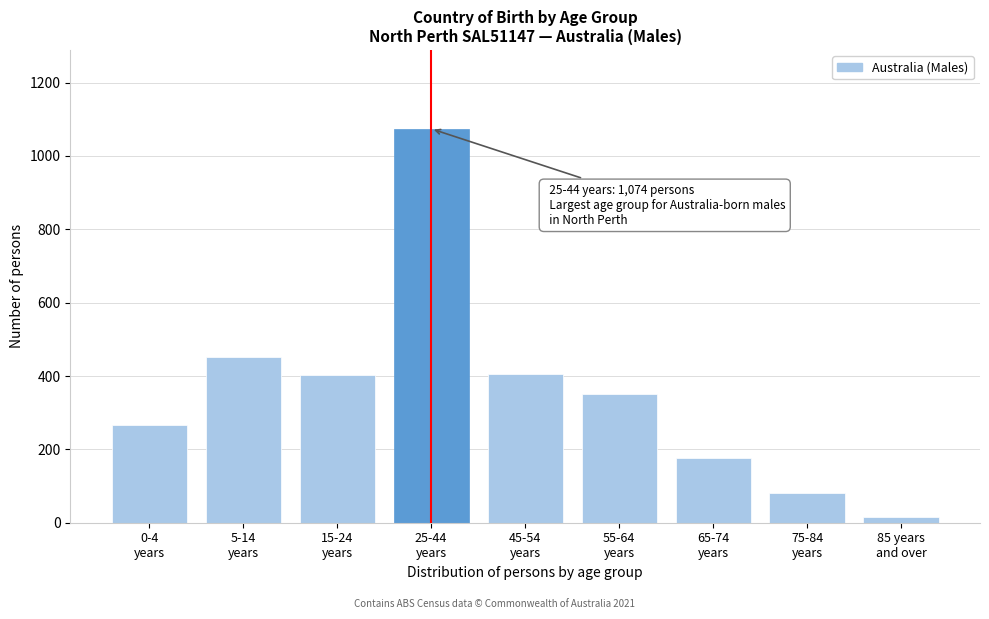

What is the greatest value displayed?

1074